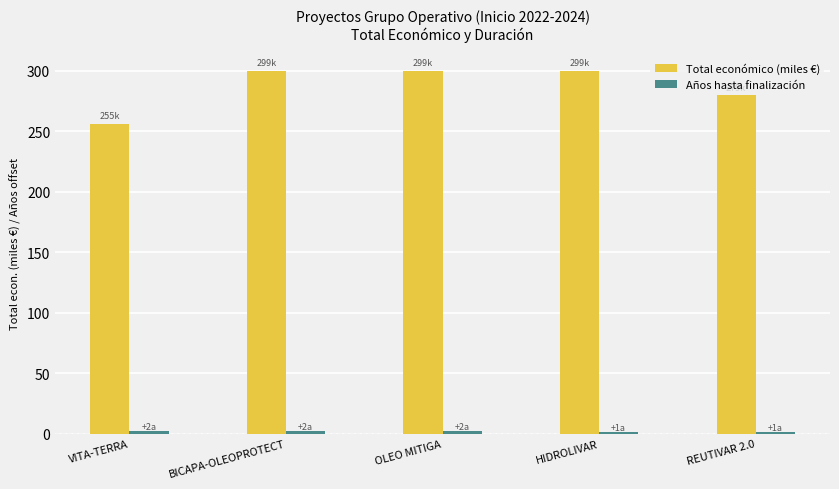

True or false: Total económico (miles €) has a value of 299.9 at HIDROLIVAR.

True